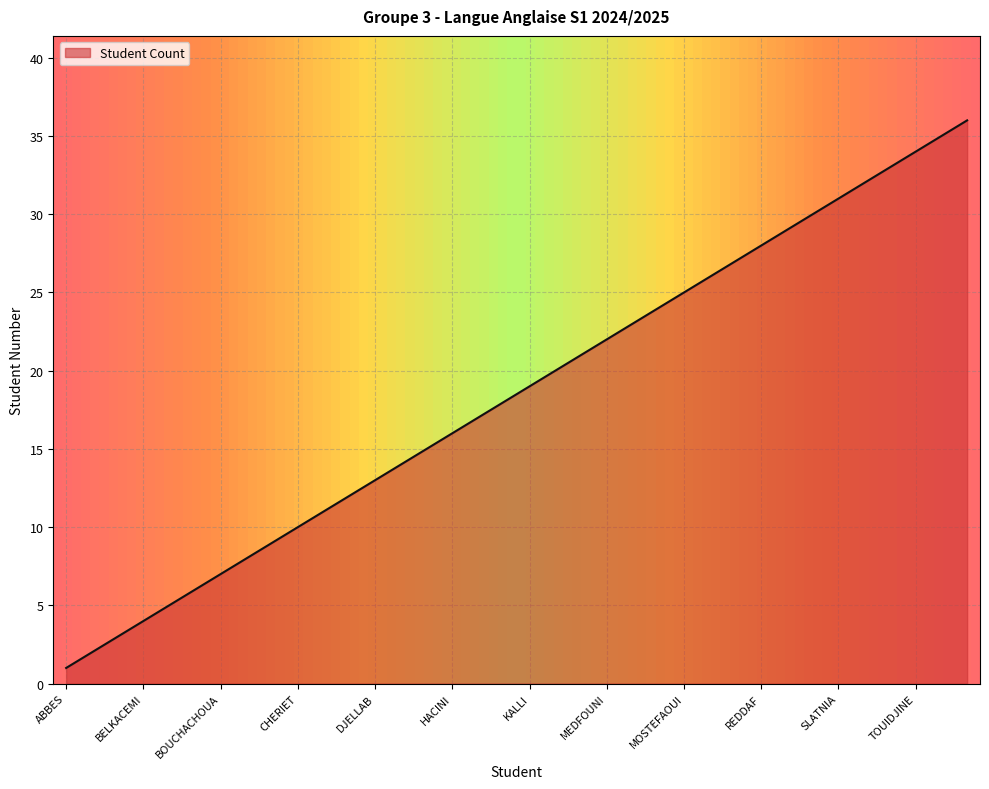

What is the difference between the maximum and minimum values?

35